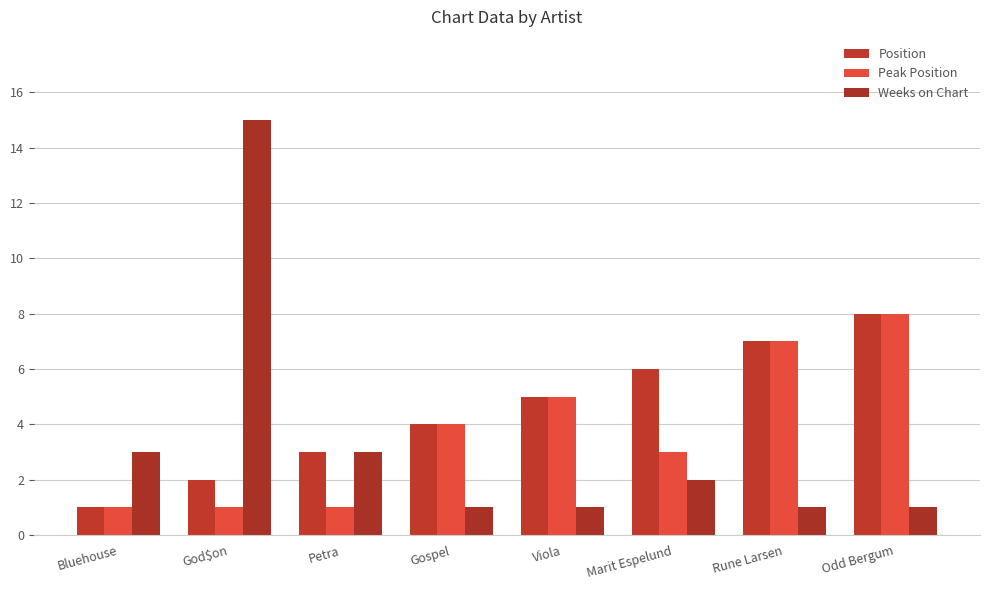

Where is Peak Position nearest to the value 4?

Gospel